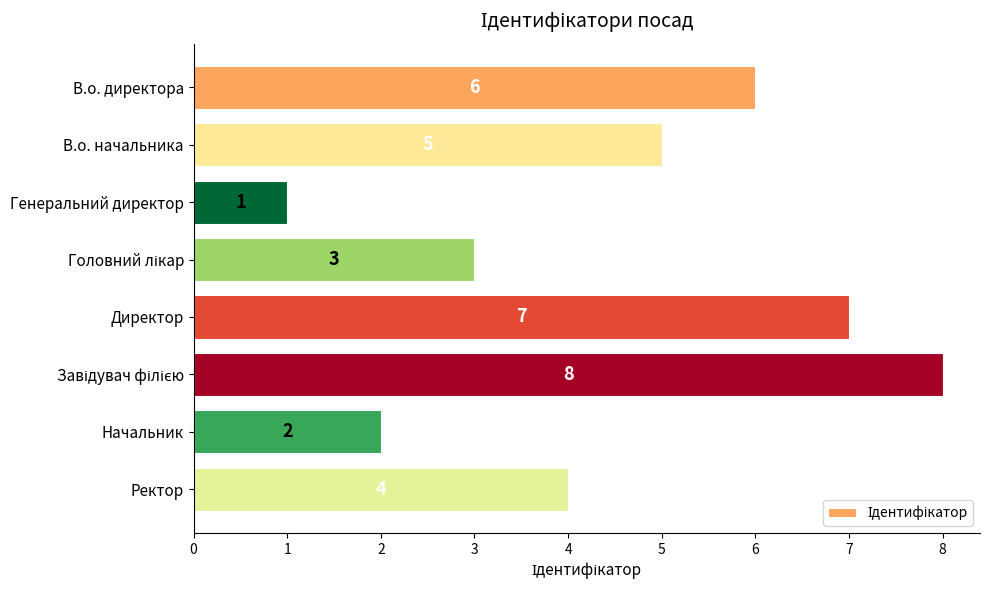

Reading bottom to top, transcribe all the data shown in this chart.

4	2	8	7	3	1	5	6